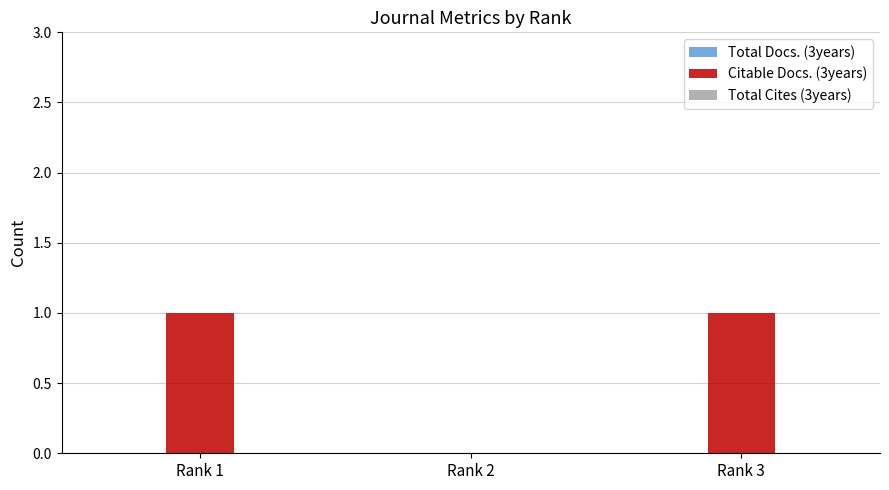

The value at Rank 1 is 0. True or false?

False